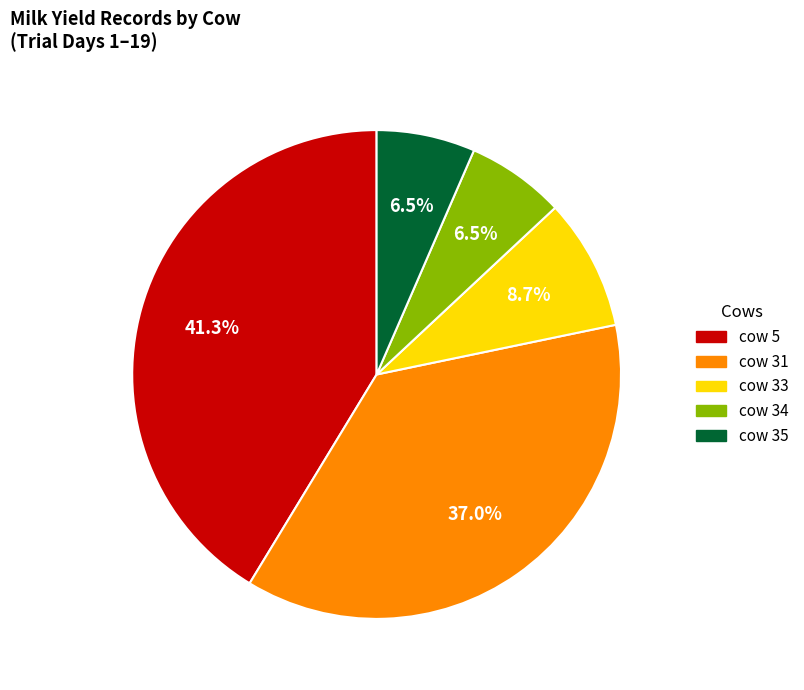

What percentage is the cow 33 slice, to the nearest percent?

9%